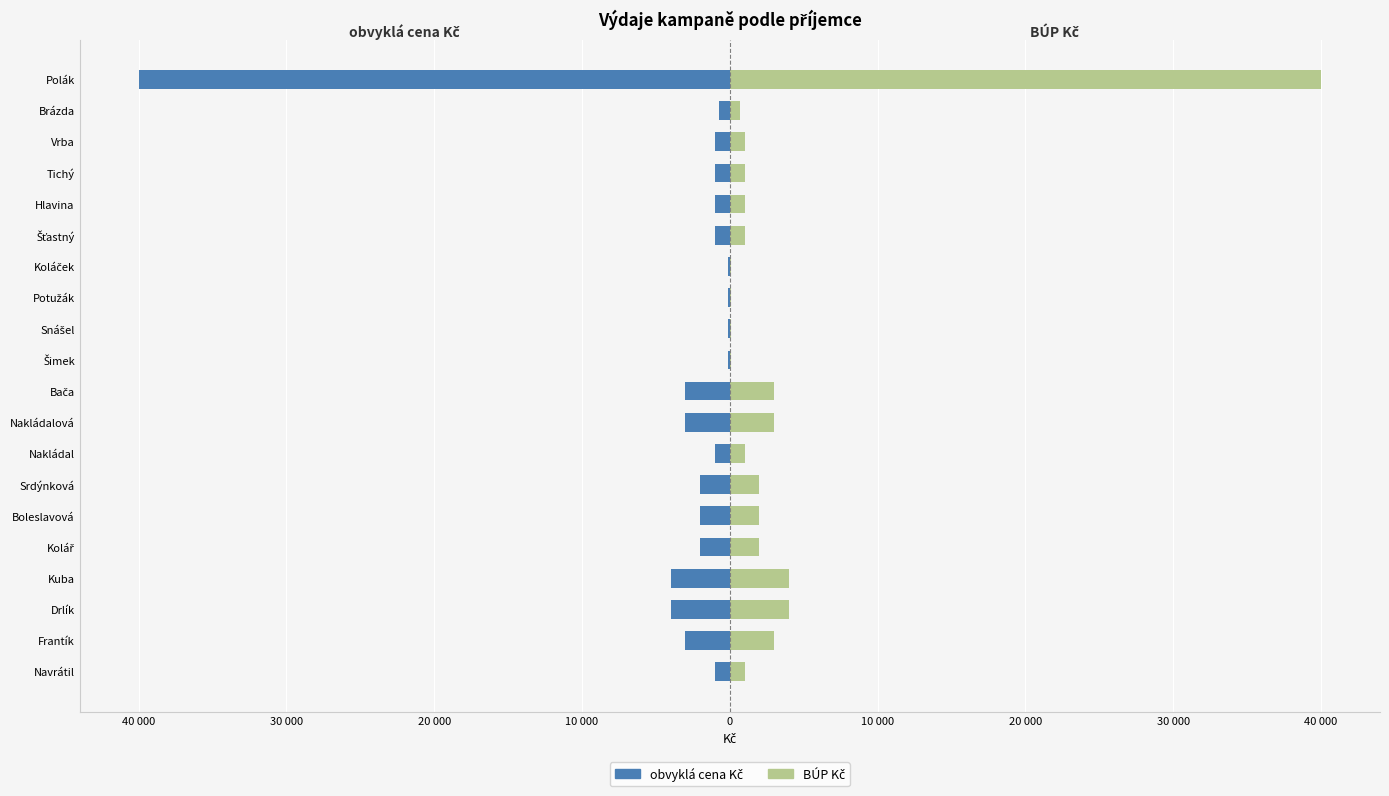

Are the bars grouped side by side (vs. stacked)?

Yes